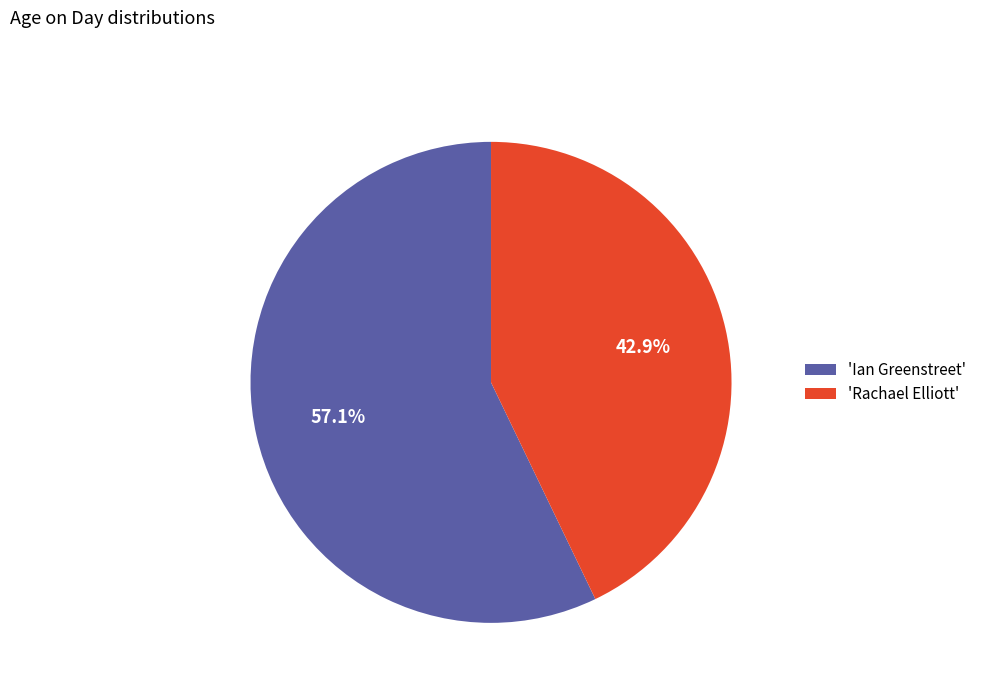

Does 'Ian Greenstreet' account for over 50% of the chart?

Yes